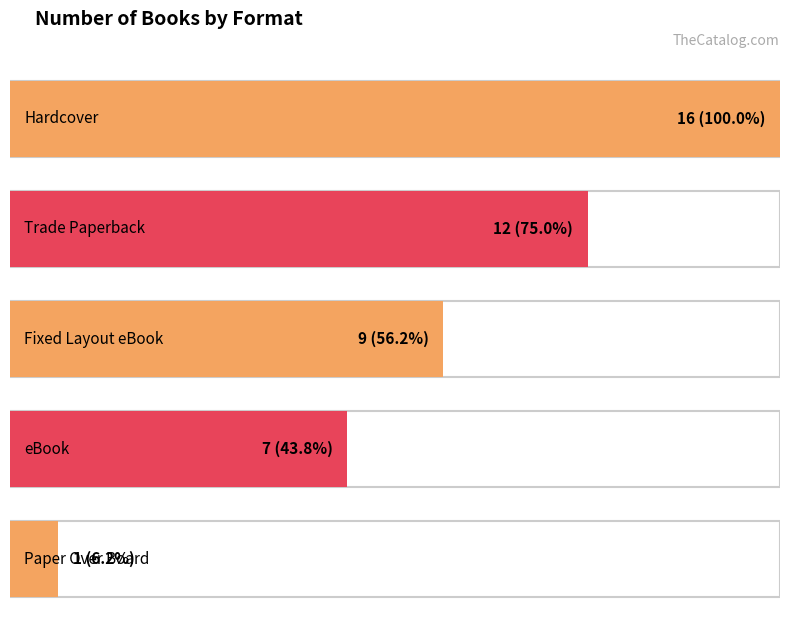

What is the ratio of the value at Trade Paperback to the value at Paper Over Board?

12.0